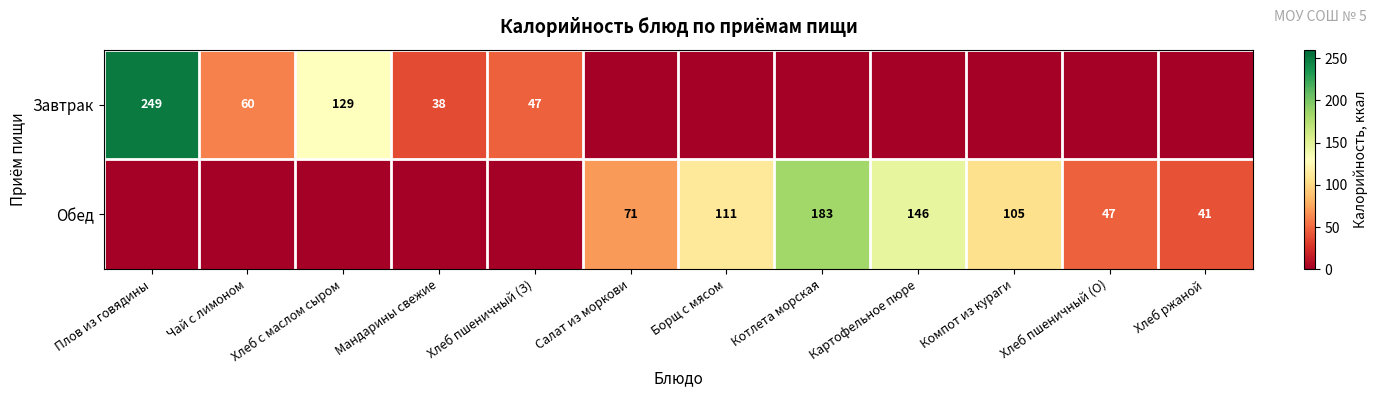

How many categories are shown in the chart?

12